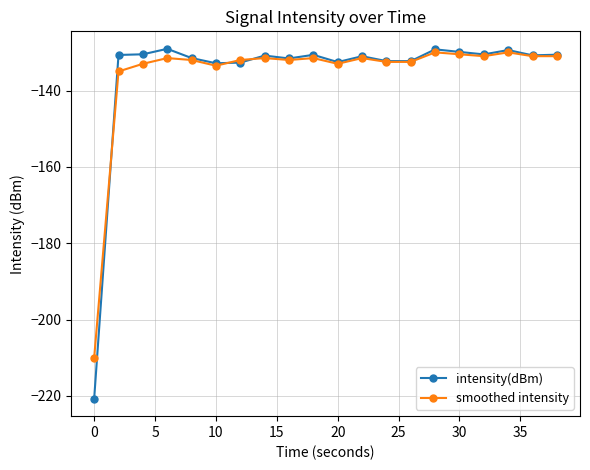

True or false: smoothed intensity has more than 1 points higher than both neighbors.

True